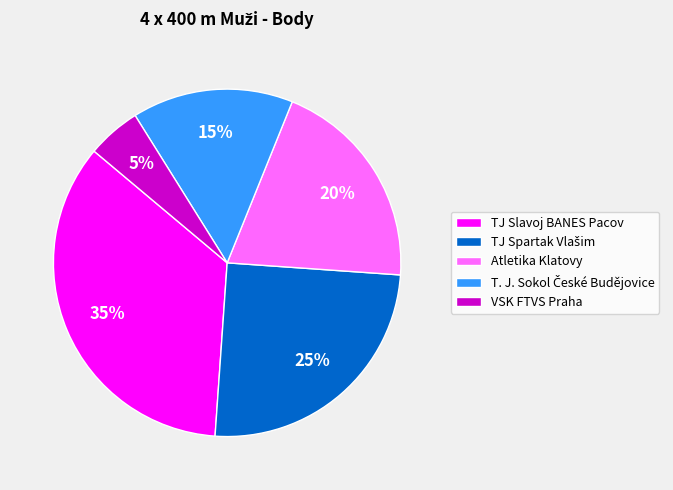

Is there any slice that represents more than half of the pie?

No